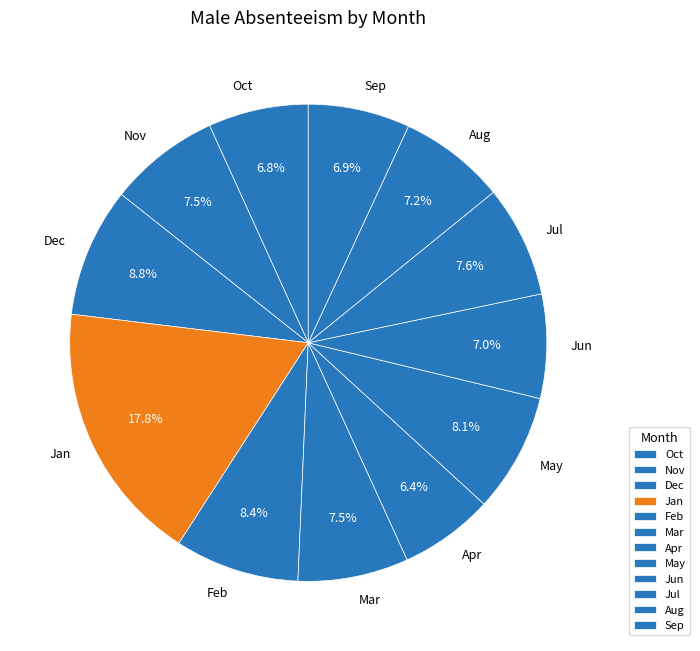

What is the ratio of the value at May to the value at Feb?

1.0